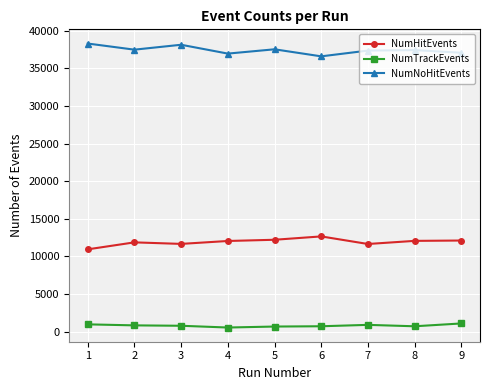

What is the value of the NumHitEvents point at the 1st from the left?

10935